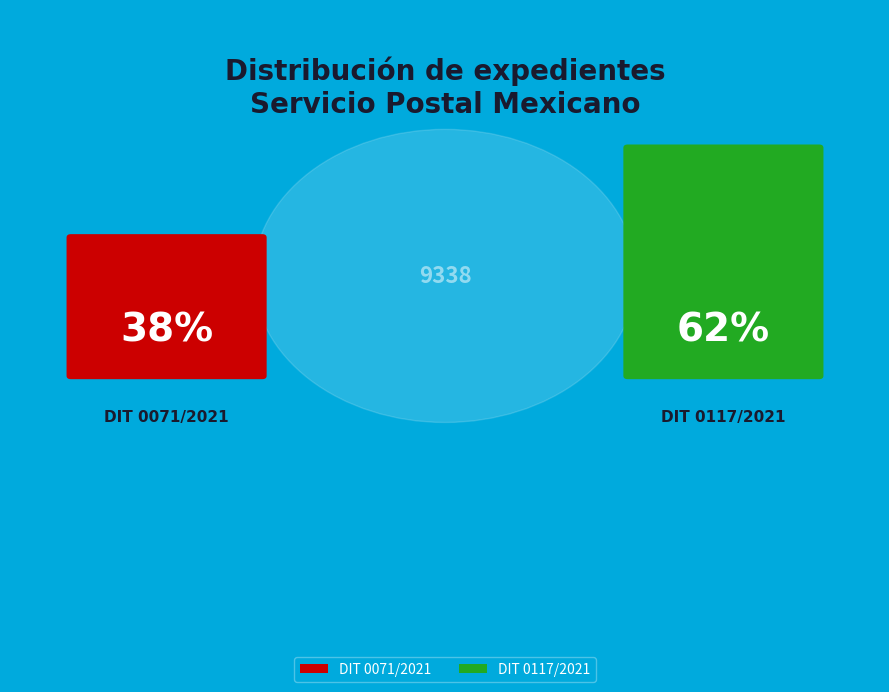

How many slices are in this pie chart?

2